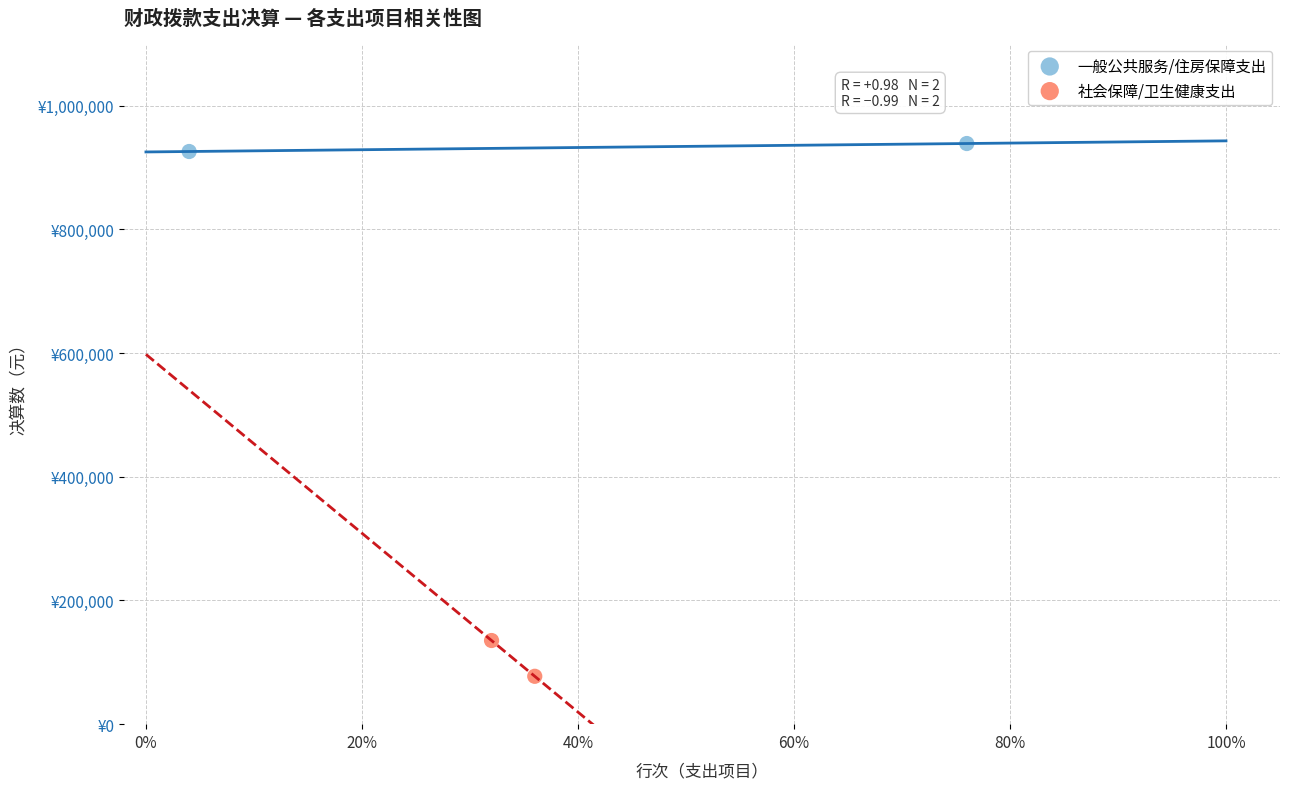

Which series reaches the minimum Y coordinate?

社会保障/卫生健康支出